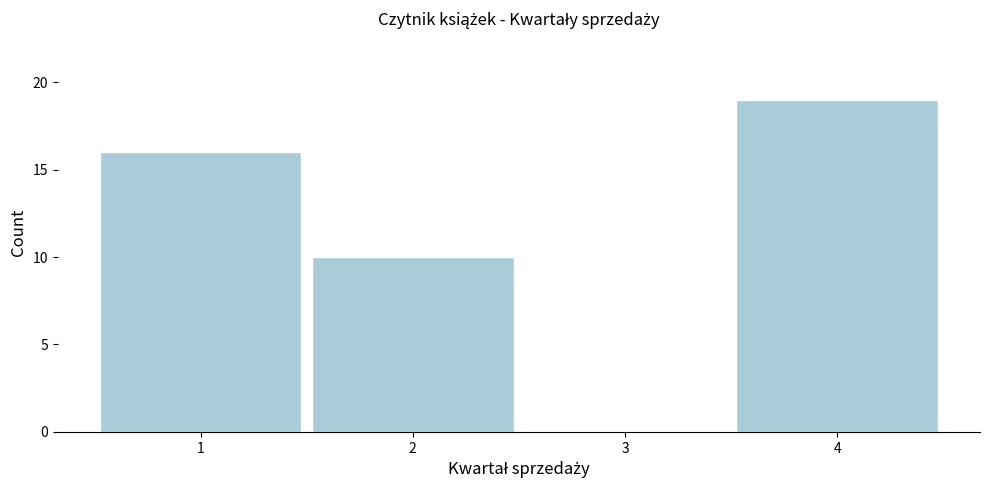

Reading left to right, extract all data points from this chart.

1=16	2=10	3=0	4=19